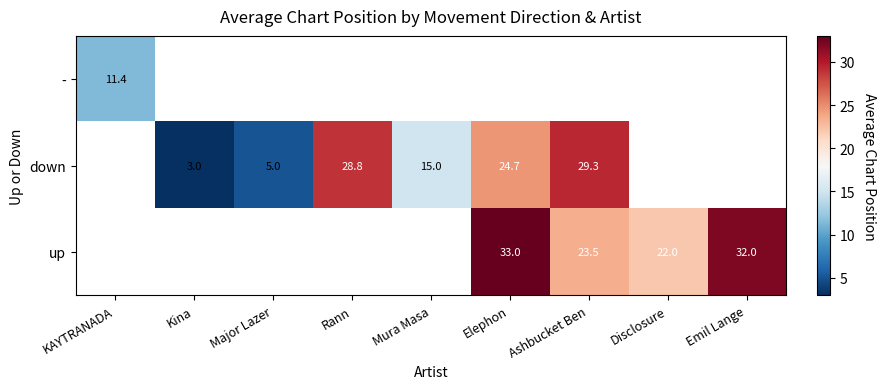

What is the sum of the down values at Mura Masa and Ashbucket Ben?

44.3